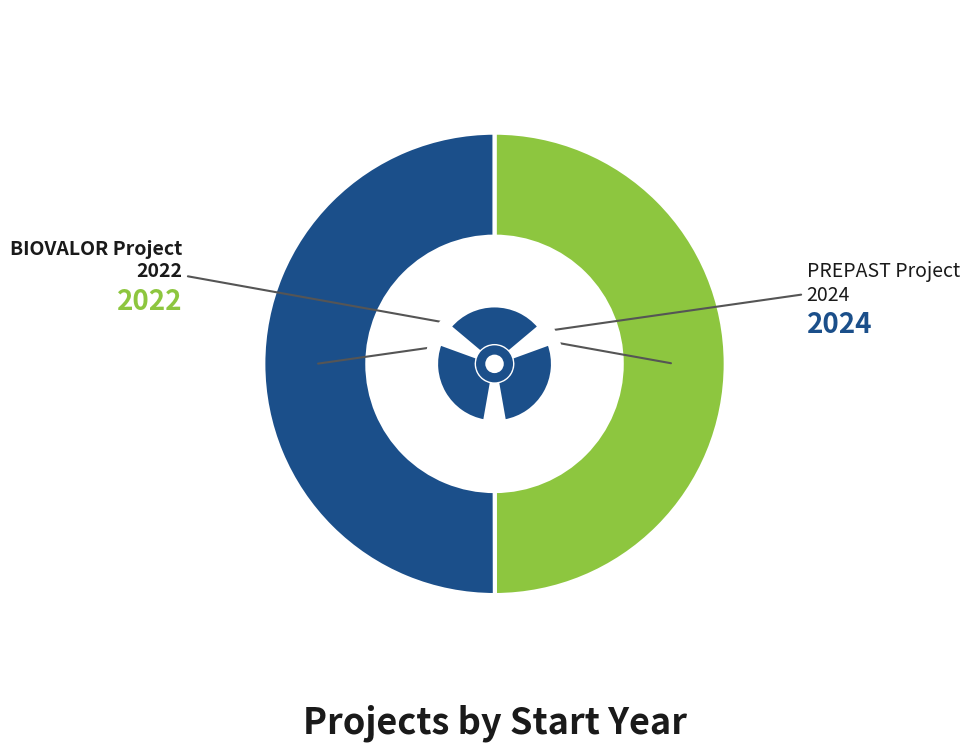

How many segments does this pie chart have?

2